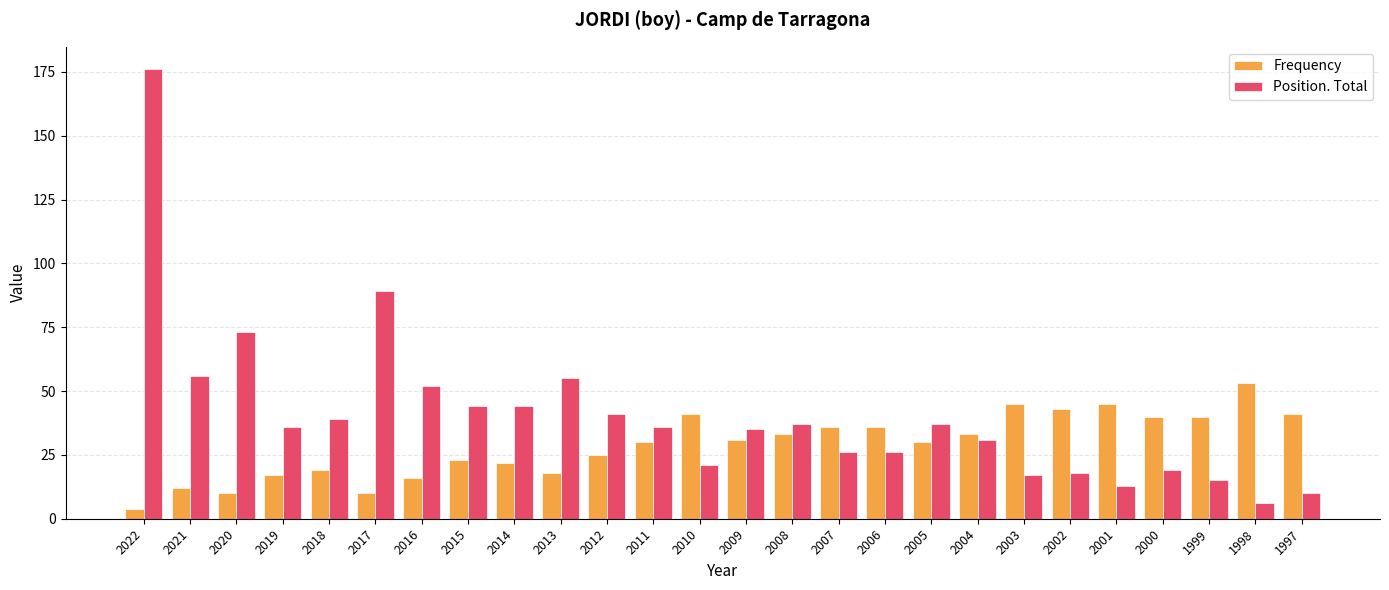

What is the difference between the Position. Total values at 2017 and 2016?

37